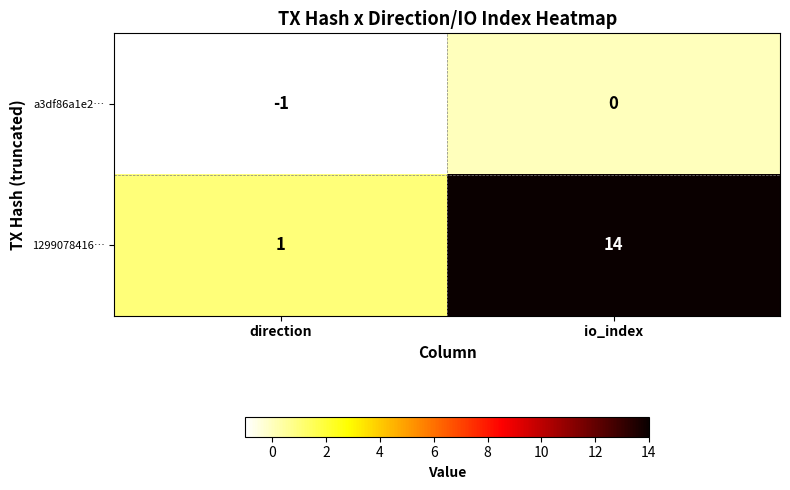

How many negative values does the a3df86a1e2… series have?

1